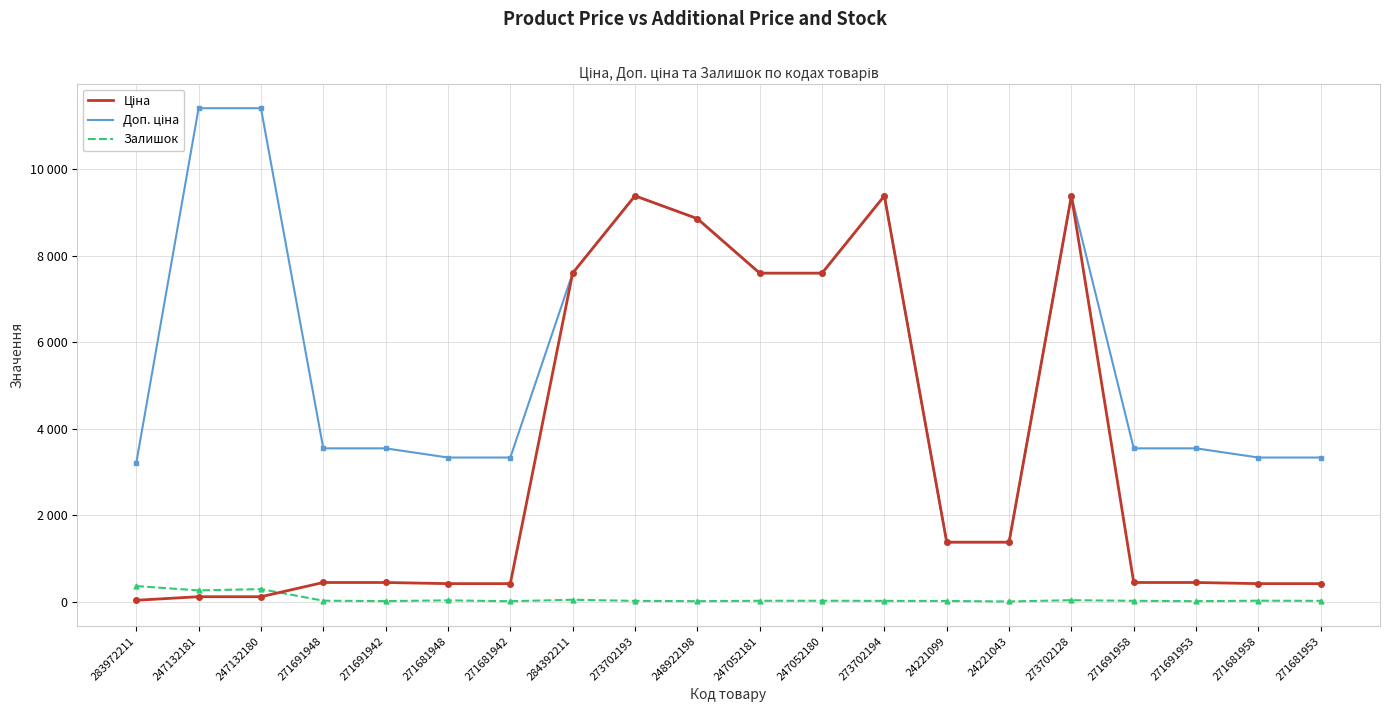

Is this an area chart (filled region under the line)?

No